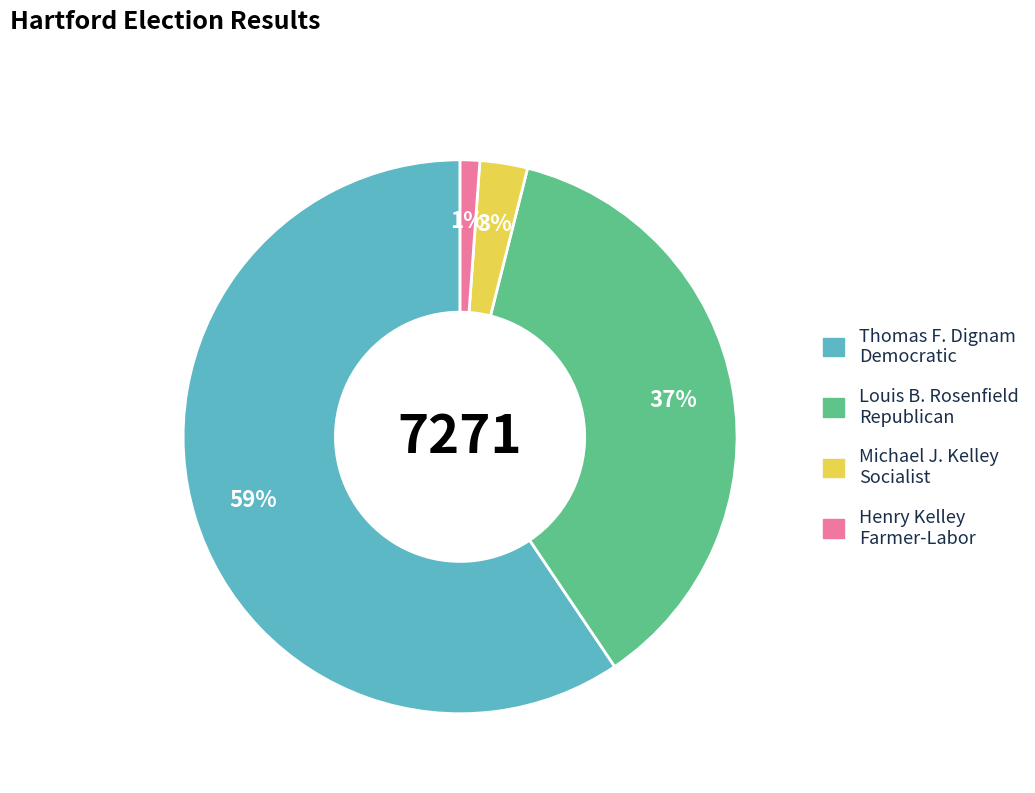

Is there any slice that represents more than half of the pie?

Yes